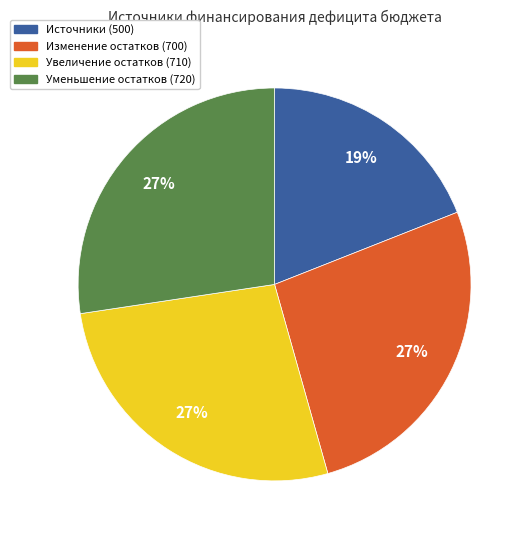

Is it true that Источники (500) is 19% of the pie?

True